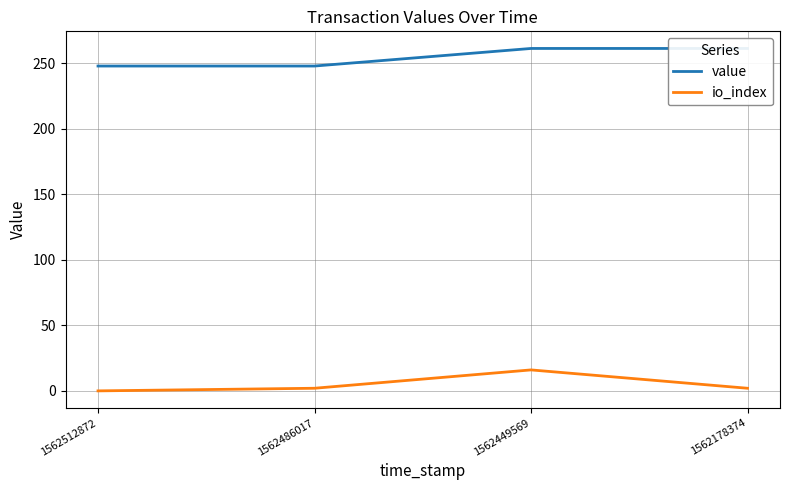

True or false: value and io_index intersect in this chart.

False